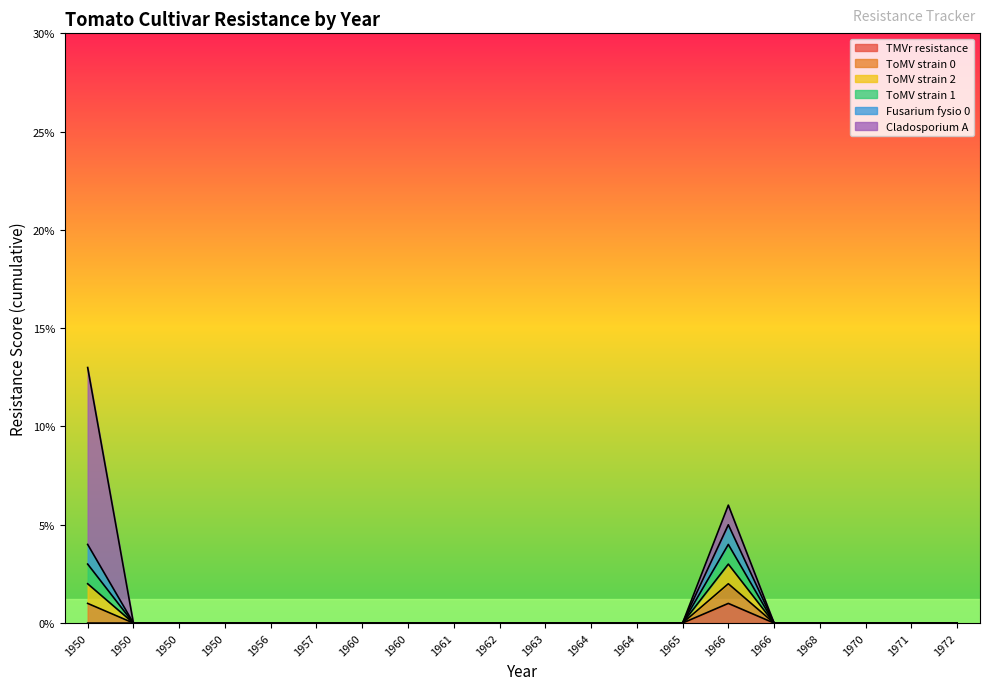

The ToMV strain 0 series shows -2 at 1972. True or false?

False